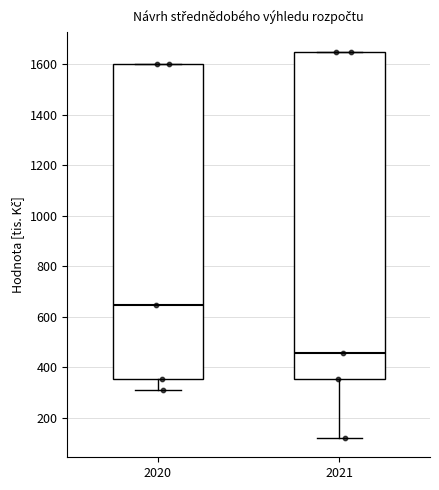

Reading left to right, read every box against the y-axis: the position of its median line, the range the box covers, and the ends of its whiskers. The values are not printed on the chart, so give them approximately, as read against the axis.

2020: median 640, box 360 to 1600, whiskers 320 to 1600
2021: median 460, box 360 to 1660, whiskers 120 to 1660